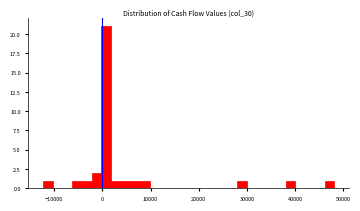

Around what value on the x-axis is the tallest bar? Give the approximate position of its centre, as read against the axis.

1000